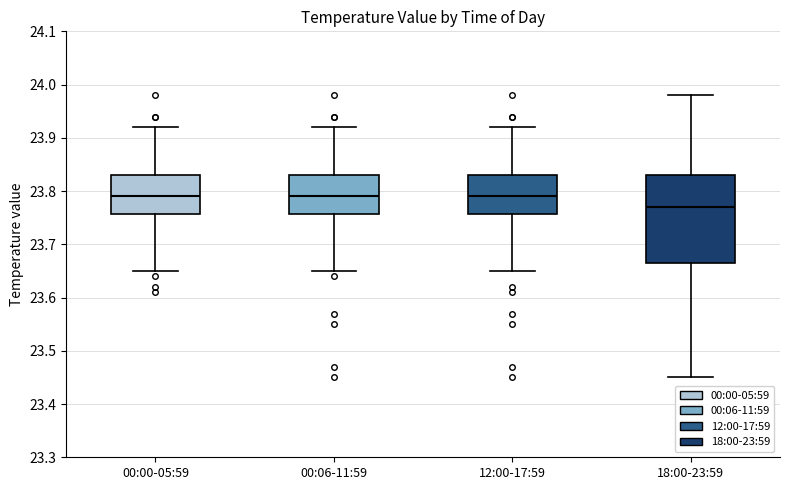

Comparing the boxes themselves (not the whiskers), which one is the tallest?

18:00-23:59